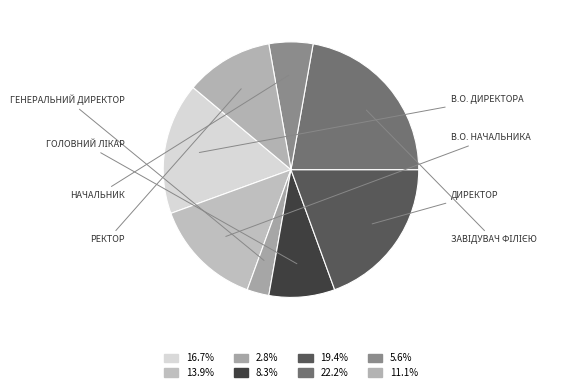

To the nearest percent, what is the average slice percentage?

12%